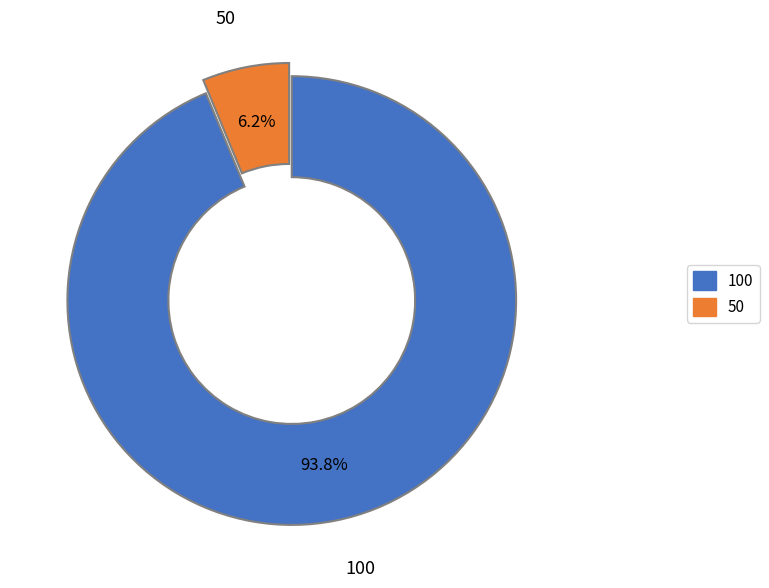

The 100 slice represents 86% of the pie. True or false?

False